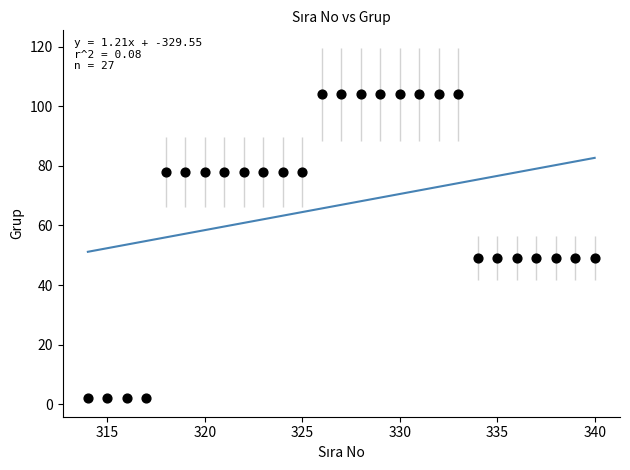

What is the range of Y values (max minus min)?

102